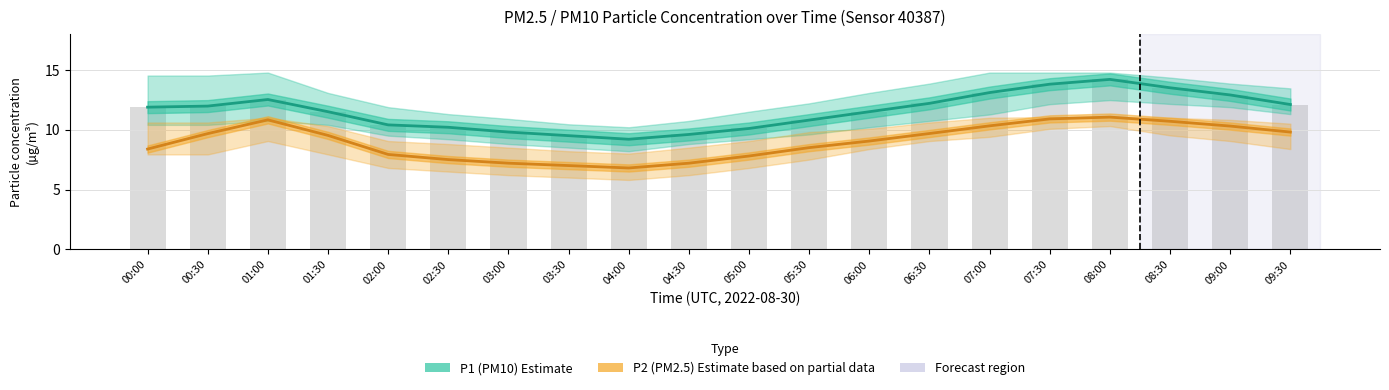

The P1 (PM10) Estimate series shows 4.4 at 00:00. True or false?

False